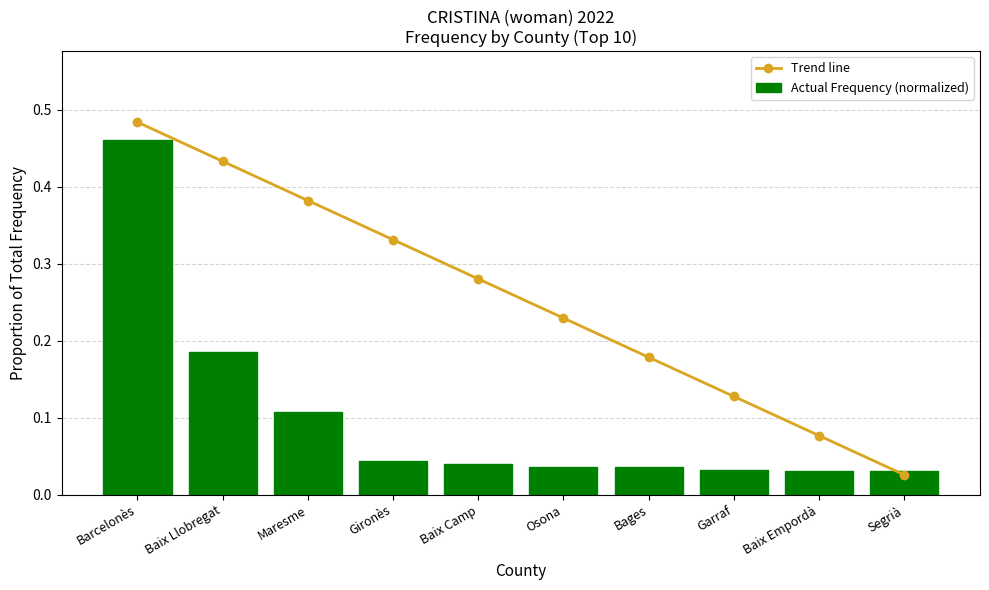

What is the sum of all Actual Frequency (normalized) values?

1.0